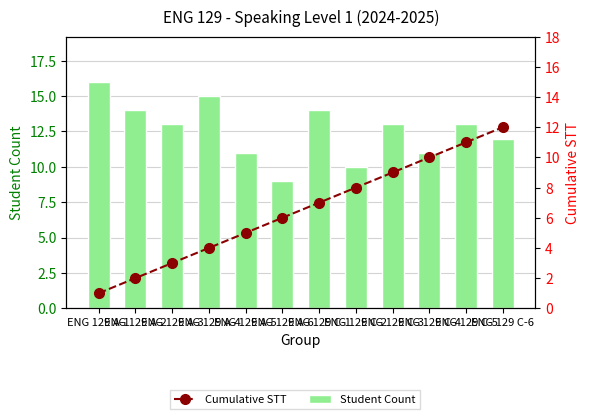

Reading right to left, extract all data points from this chart.

Student Count: ENG 129 C-6=12	ENG 129 C-5=13	ENG 129 C-4=11	ENG 129 C-3=13	ENG 129 C-2=10	ENG 129 C-1=14	ENG 129 A-6=9	ENG 129 A-5=11	ENG 129 A-4=15	ENG 129 A-3=13	ENG 129 A-2=14	ENG 129 A-1=16
Cumulative STT: ENG 129 C-6=12	ENG 129 C-5=11	ENG 129 C-4=10	ENG 129 C-3=9	ENG 129 C-2=8	ENG 129 C-1=7	ENG 129 A-6=6	ENG 129 A-5=5	ENG 129 A-4=4	ENG 129 A-3=3	ENG 129 A-2=2	ENG 129 A-1=1